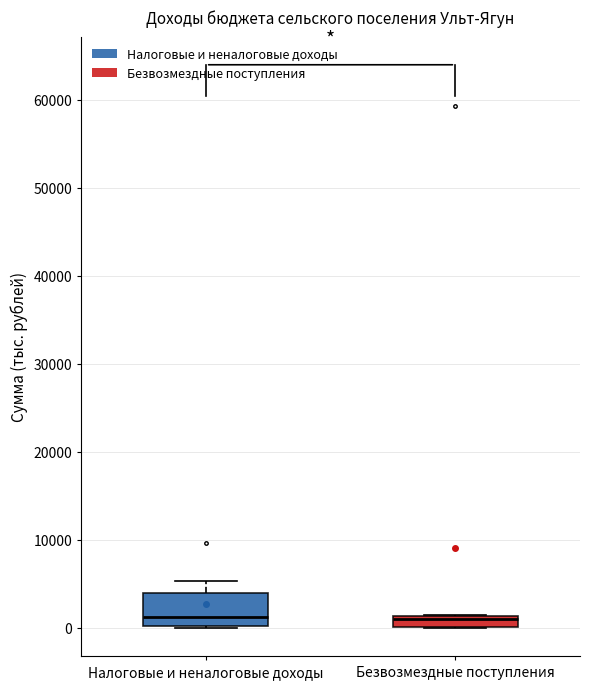

Comparing the boxes themselves (not the whiskers), which one is the tallest?

Налоговые и неналоговые доходы